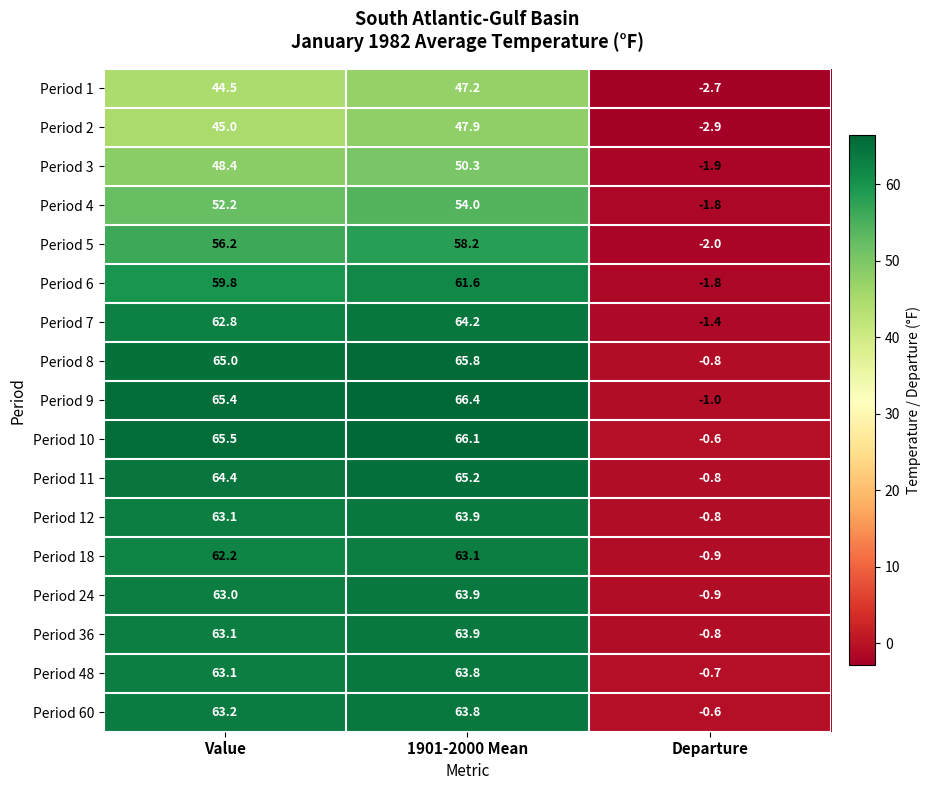

Is the value of Period 3 at Value greater than the value of Period 9 at Departure?

Yes